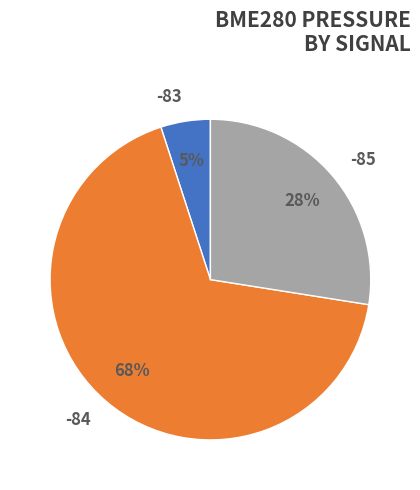

How many slices are in this pie chart?

3